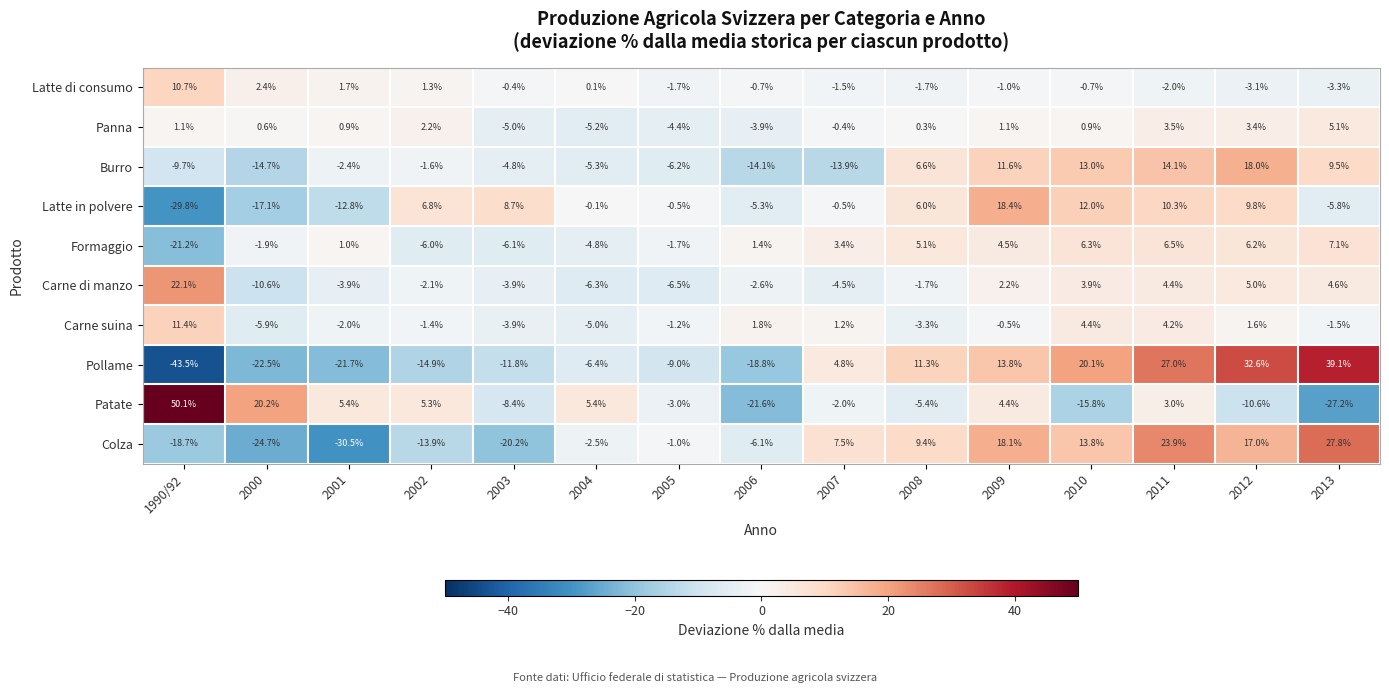

True or false: Colza has a value of -26.4 at 1990/92.

False